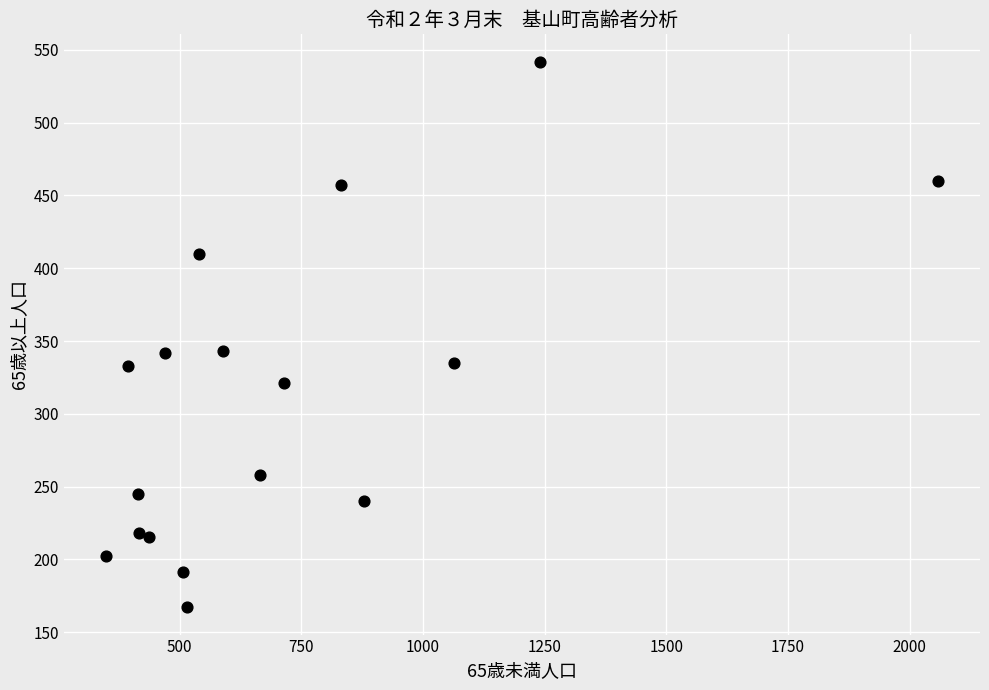

What is the range of Y values (max minus min)?

375